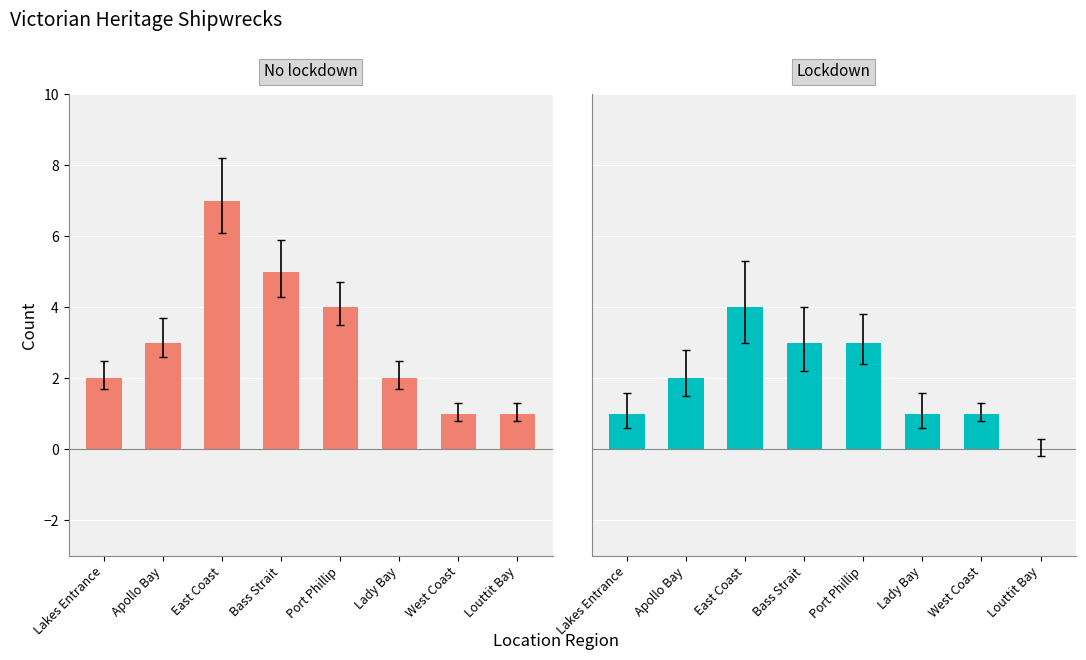

What is the greatest value displayed?

7